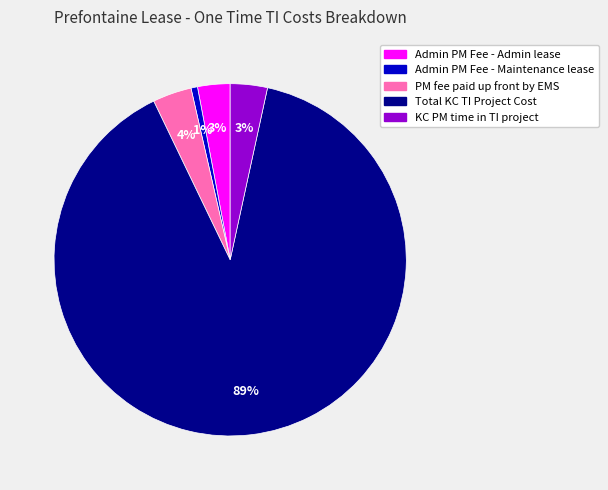

Do Admin PM Fee - Admin lease and Admin PM Fee - Maintenance lease together represent more than half of the pie?

No